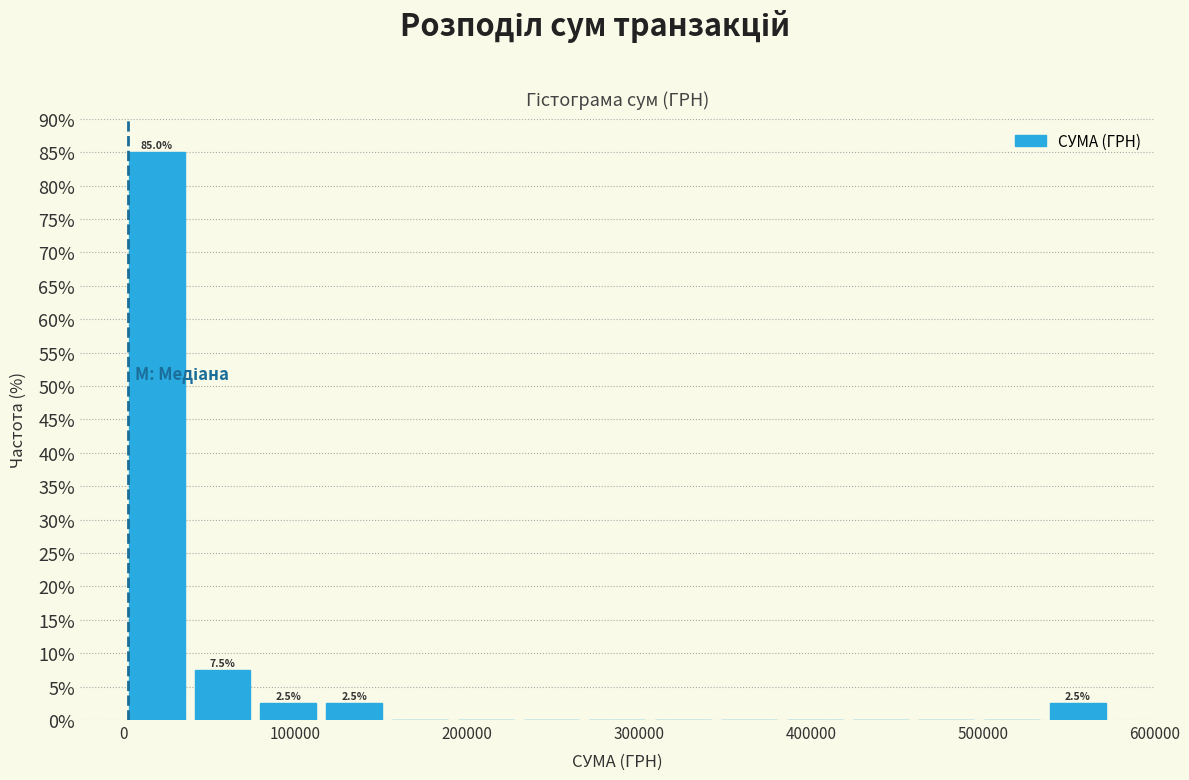

Around what value on the x-axis is the tallest bar? Give the approximate position of its centre, as read against the axis.

20000